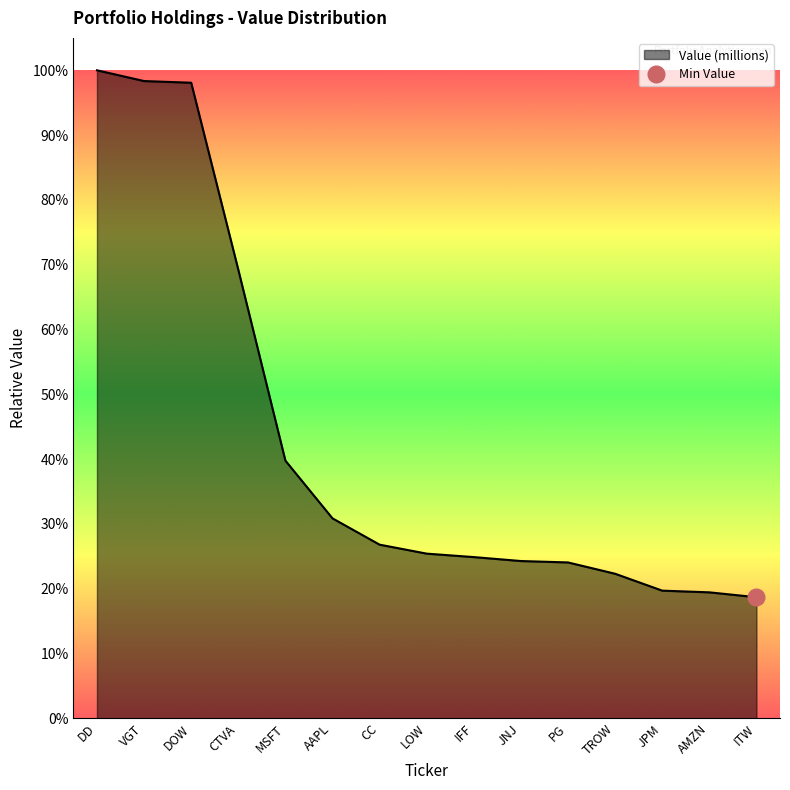

What is the label of the 4th point from the left?

CTVA